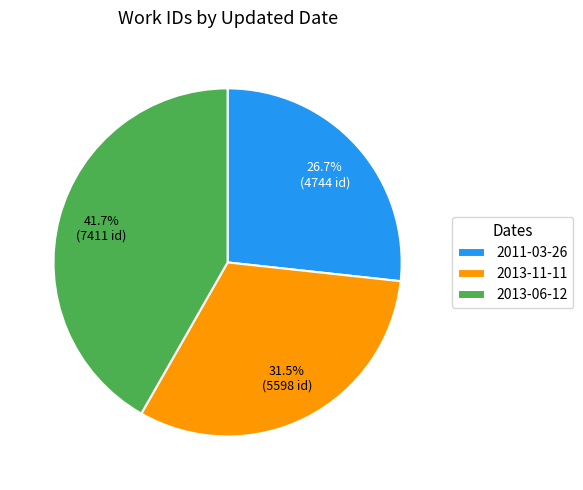

To the nearest percent, what is the combined percentage of 2013-06-12 and 2011-03-26?

68%